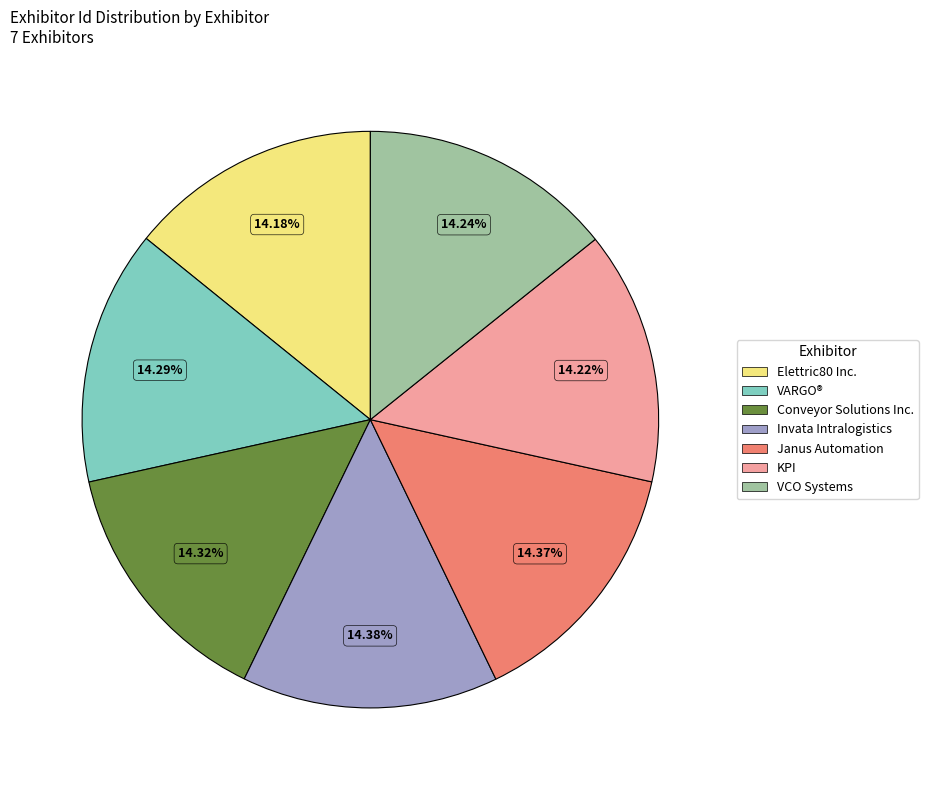

The Conveyor Solutions Inc. slice represents 14% of the pie. True or false?

True